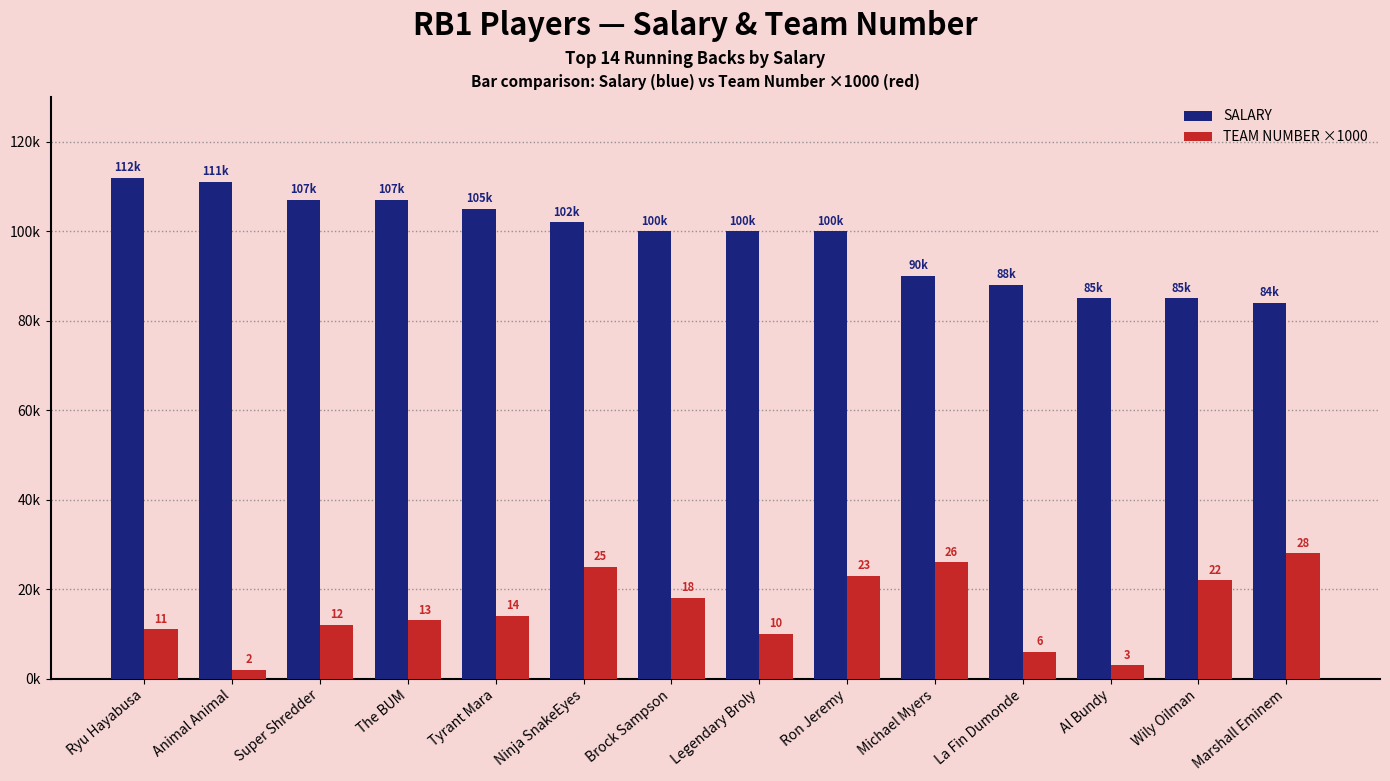

What position from the left is Ryu Hayabusa?

1